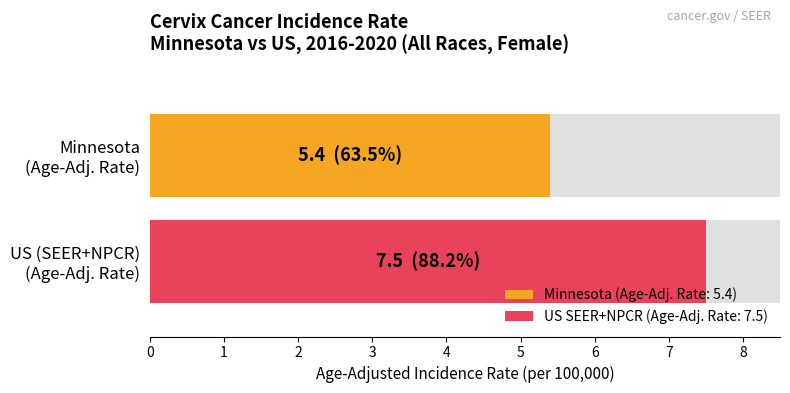

How many values in the Age-Adjusted Incidence Rate series are below 7?

1